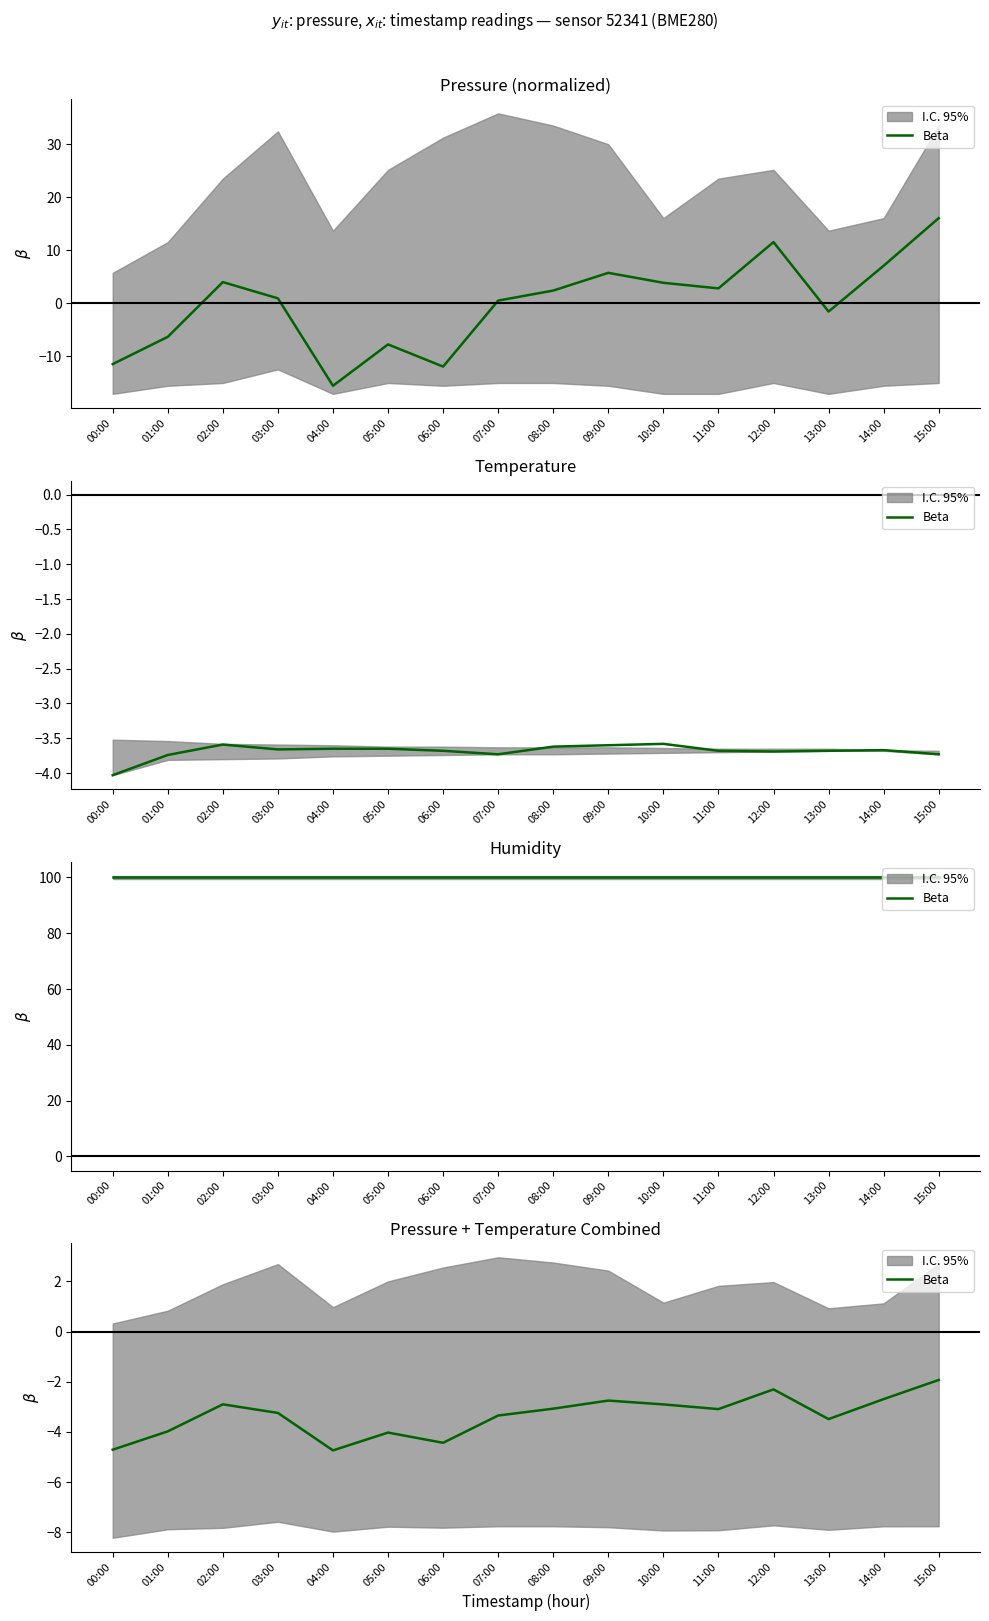

List the labels in order of value, smallest first.

04:00, 00:00, 06:00, 05:00, 01:00, 13:00, 07:00, 03:00, 11:00, 08:00, 10:00, 02:00, 09:00, 14:00, 12:00, 15:00